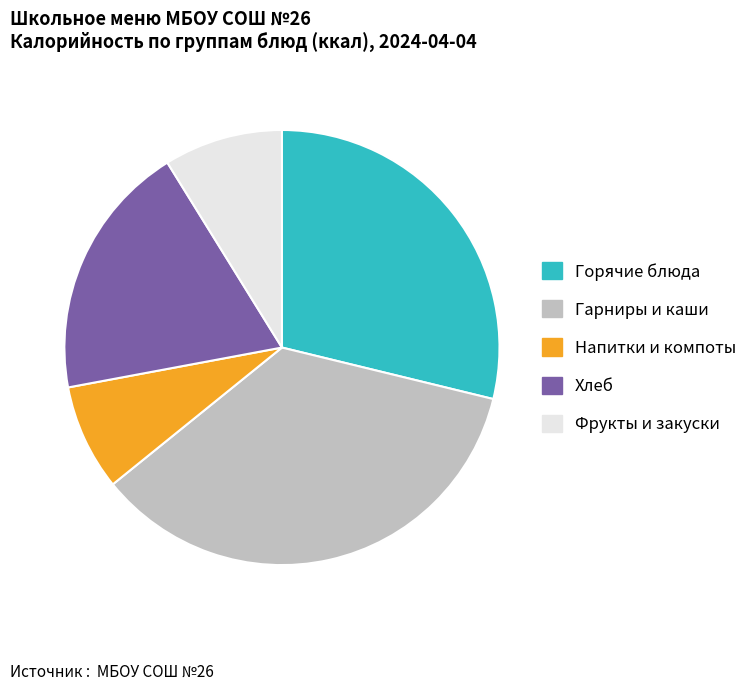

How many segments does this pie chart have?

5